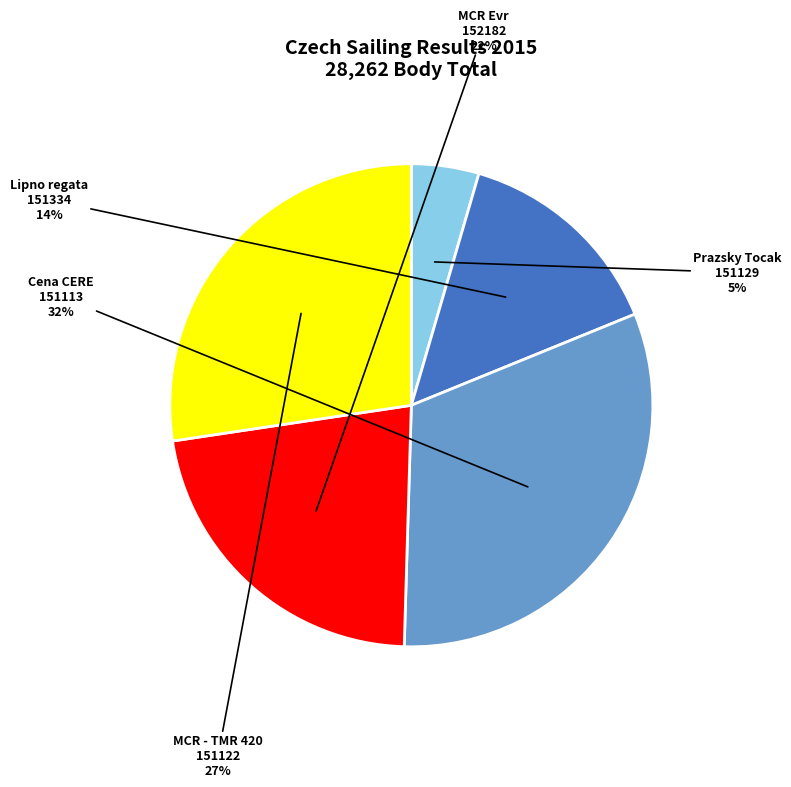

To the nearest percent, what is the average slice percentage?

20%